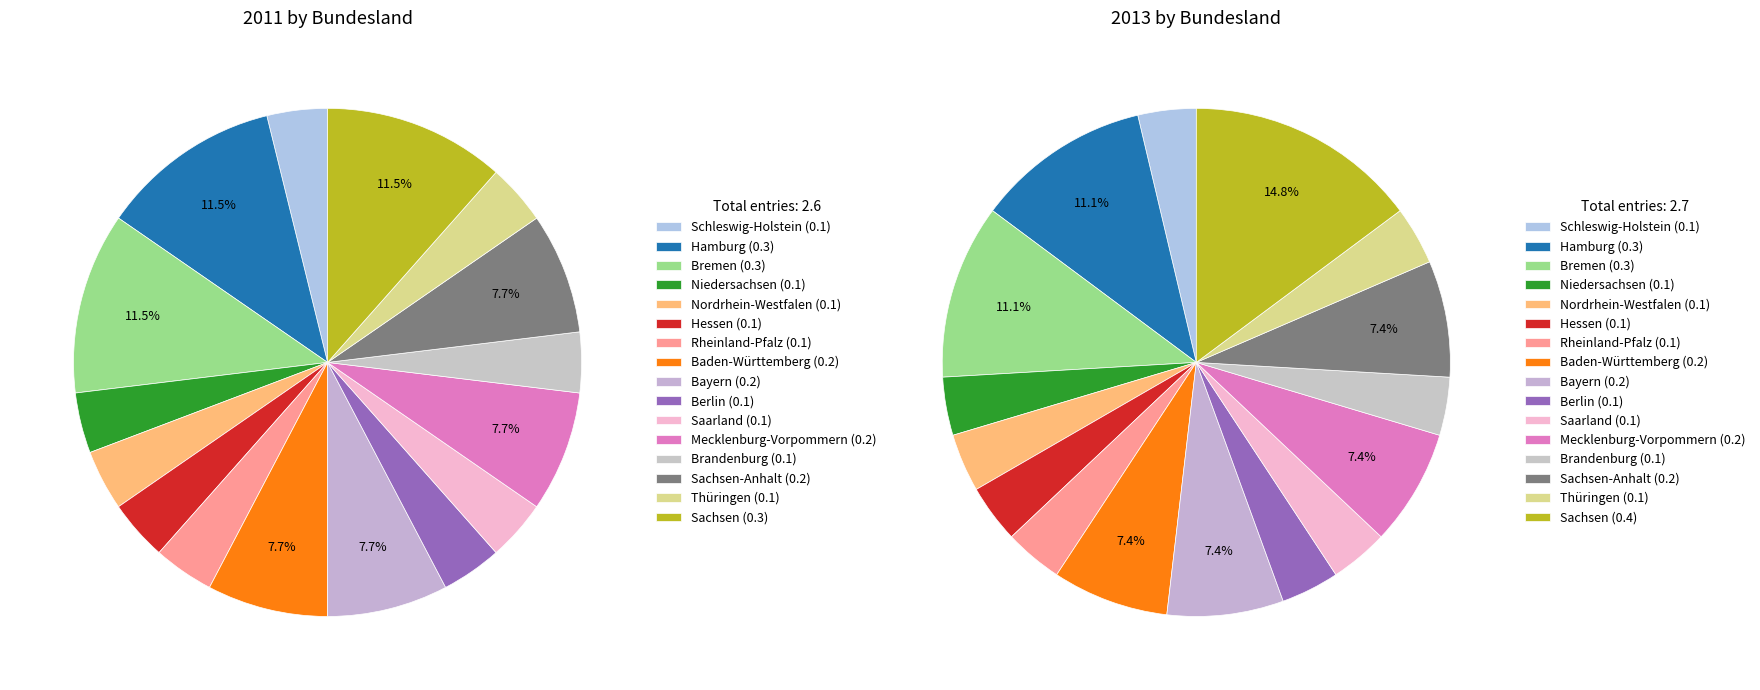

To the nearest percent, what is the difference between the largest and smallest slice percentages?

8%